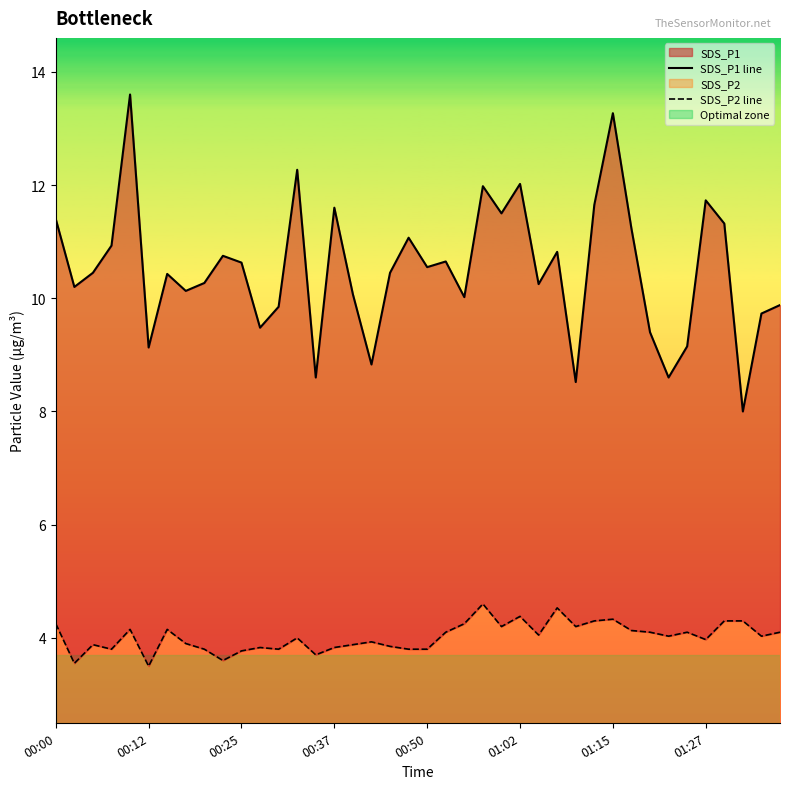

Does the chart have visible grid lines?

No